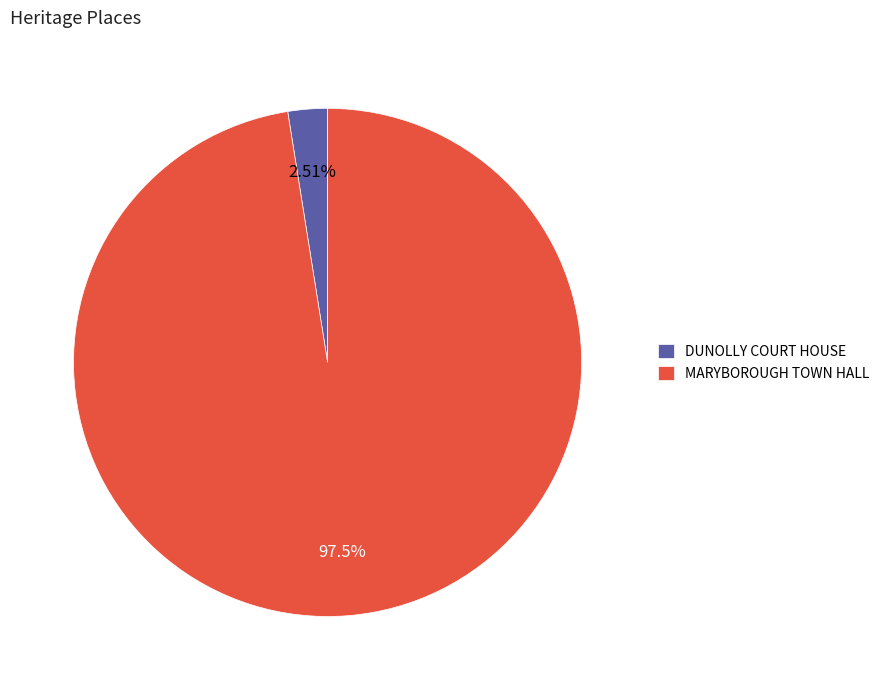

How many segments does this pie chart have?

2